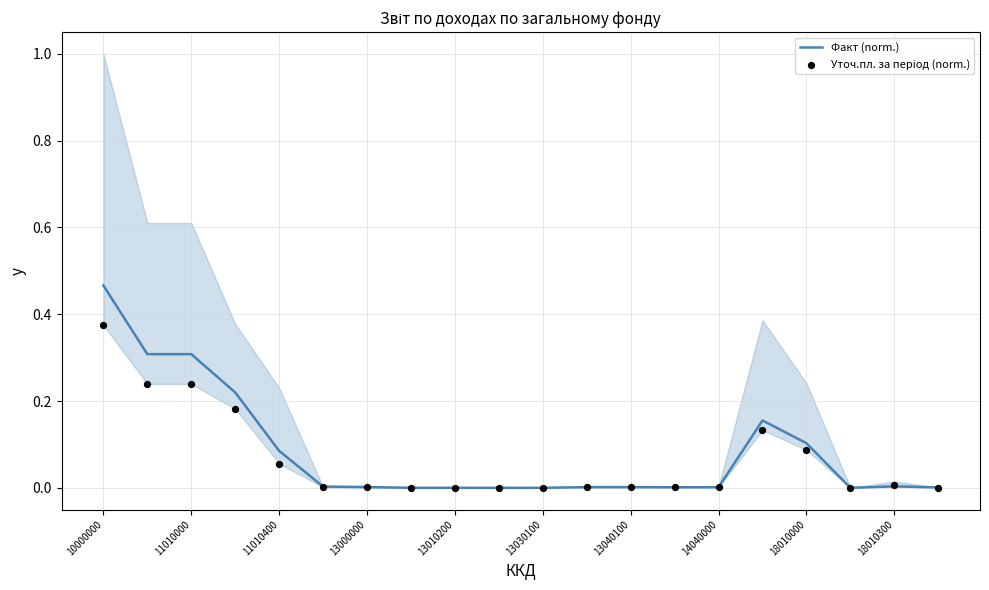

Which series reaches the minimum Y coordinate?

Уточ.пл. за період (norm.)